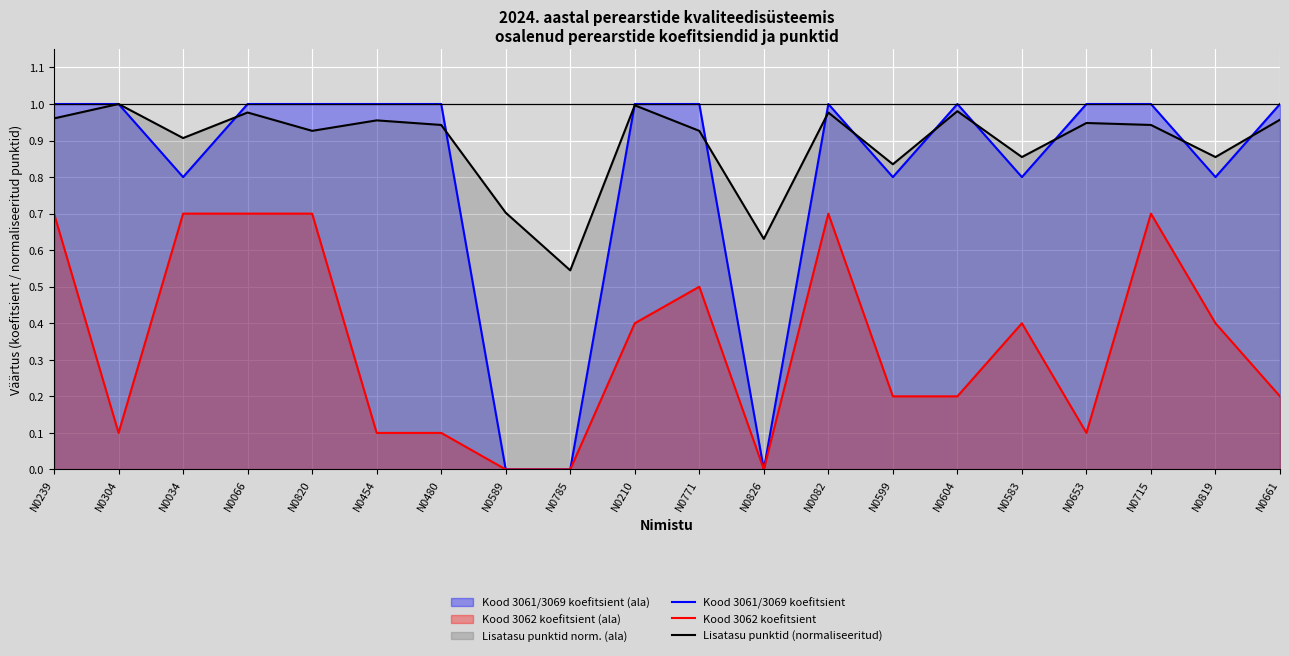

What is the sum of the Kood 3062 koefitsient values at N0480 and N0082?

0.8